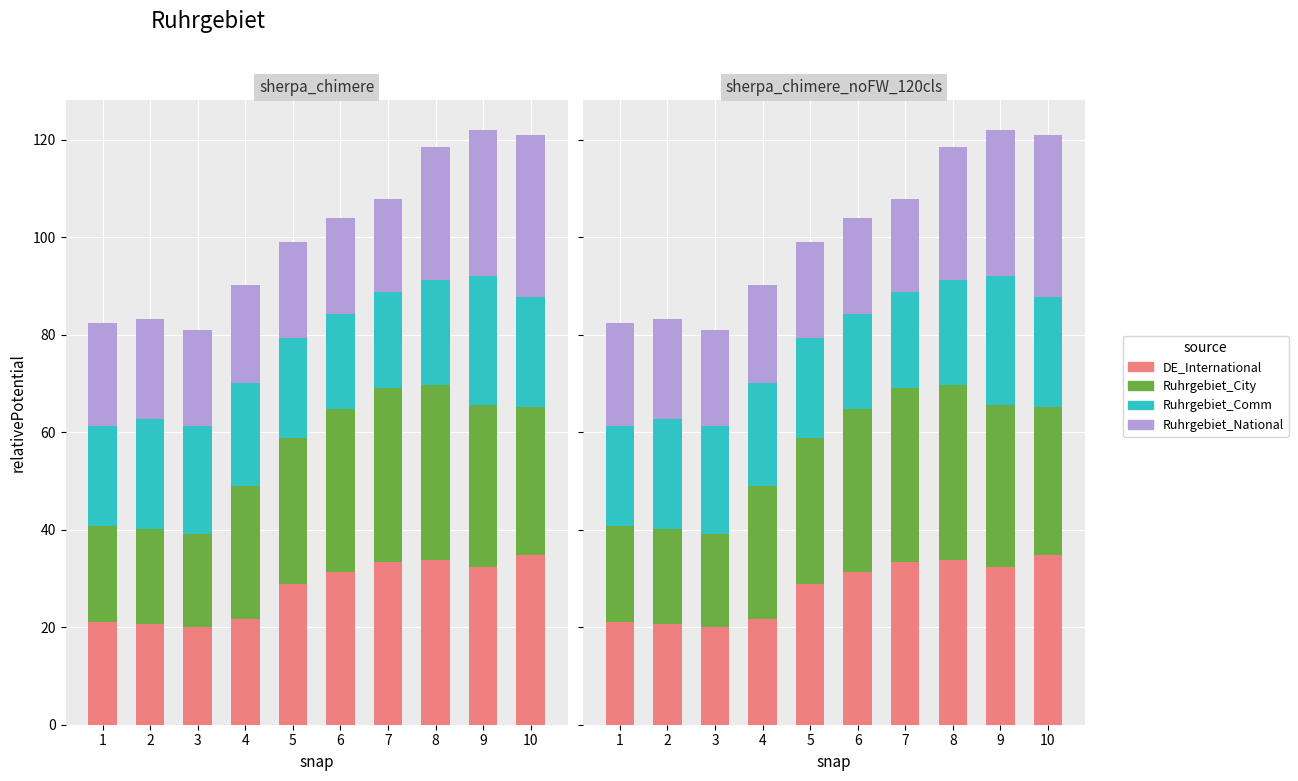

What is the value of the DE_International bar at the 4th from the left?

21.6